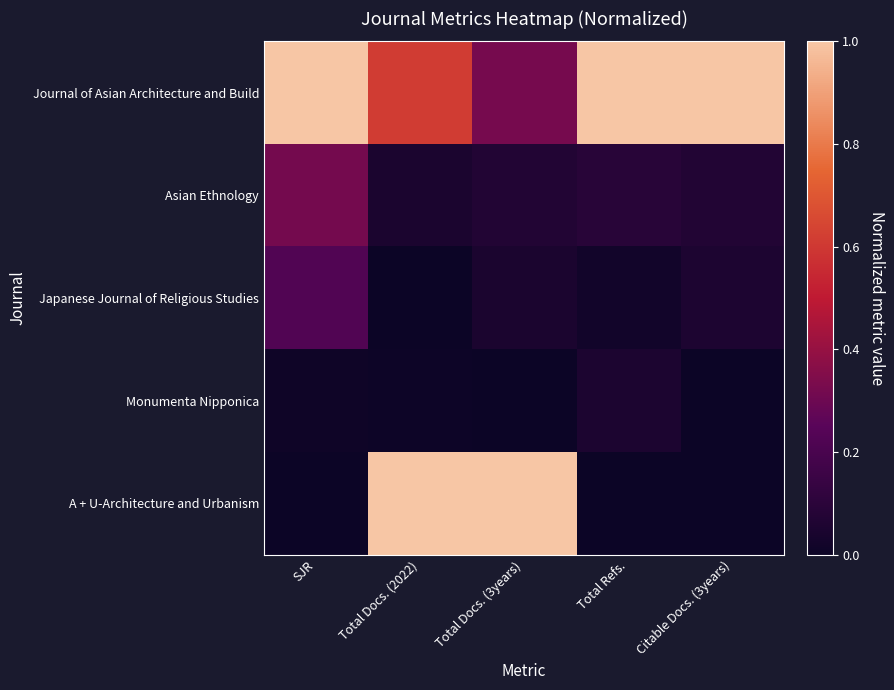

How many data points does each series have?

5